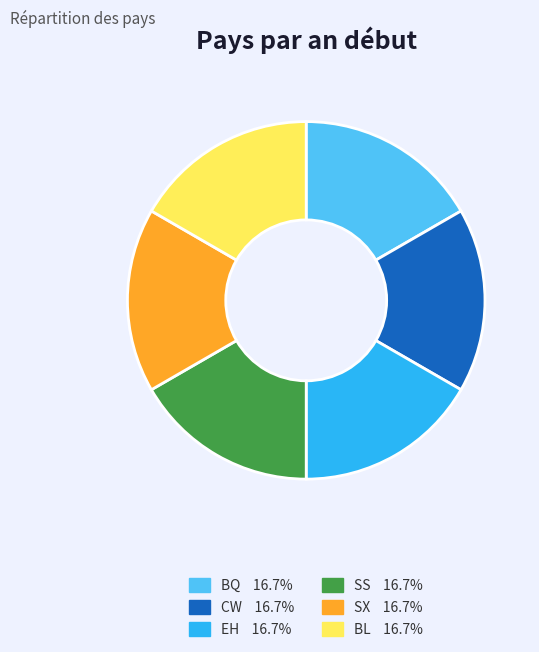

Is BQ the majority of the pie?

No